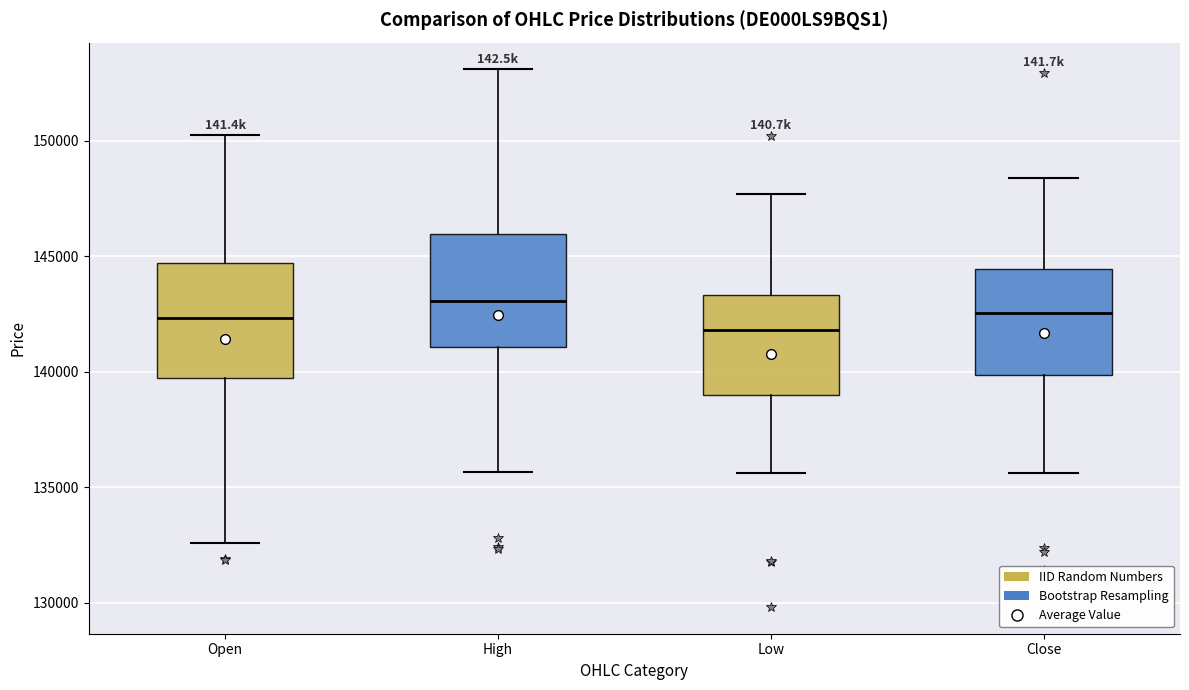

Which box has the highest median line?

High